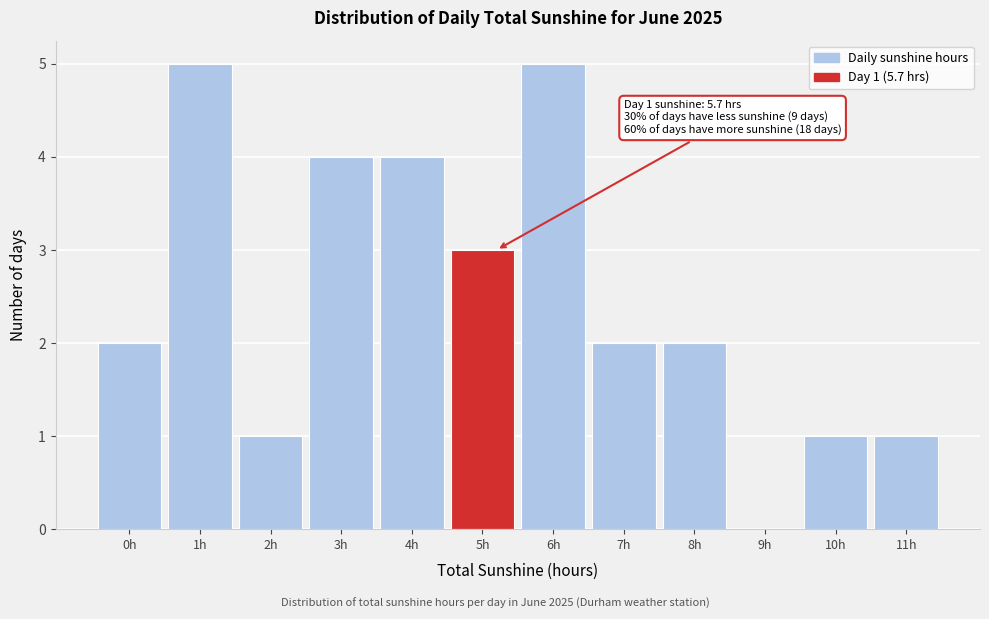

Reading left to right, list all the values displayed in this chart.

0h=2	1h=5	2h=1	3h=4	4h=4	5h=3	6h=5	7h=2	8h=2	9h=0	10h=1	11h=1